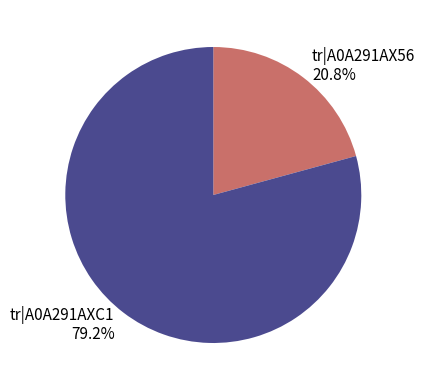

Does tr|A0A291AXC1 account for over 50% of the chart?

Yes